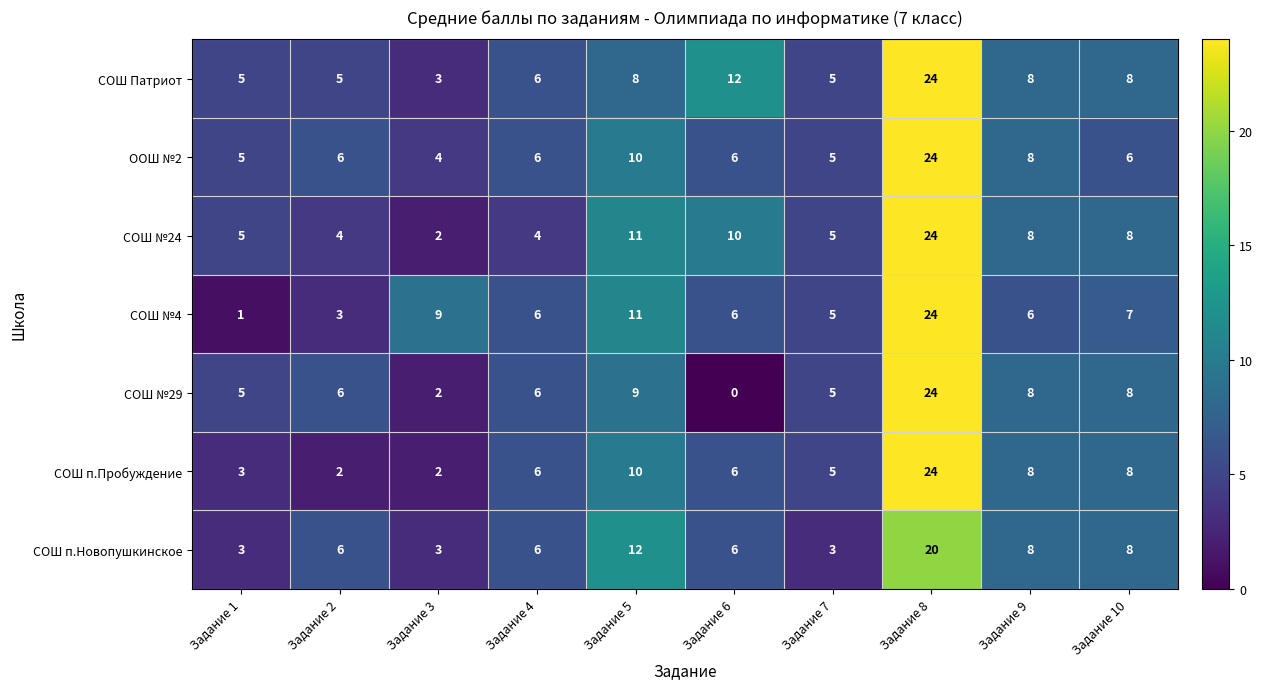

At which category is the sum across all series the highest?

Задание 8